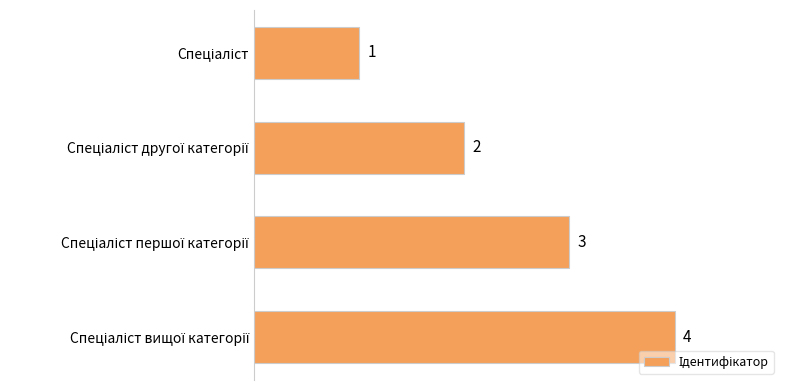

What is the minimum value shown in the chart?

1